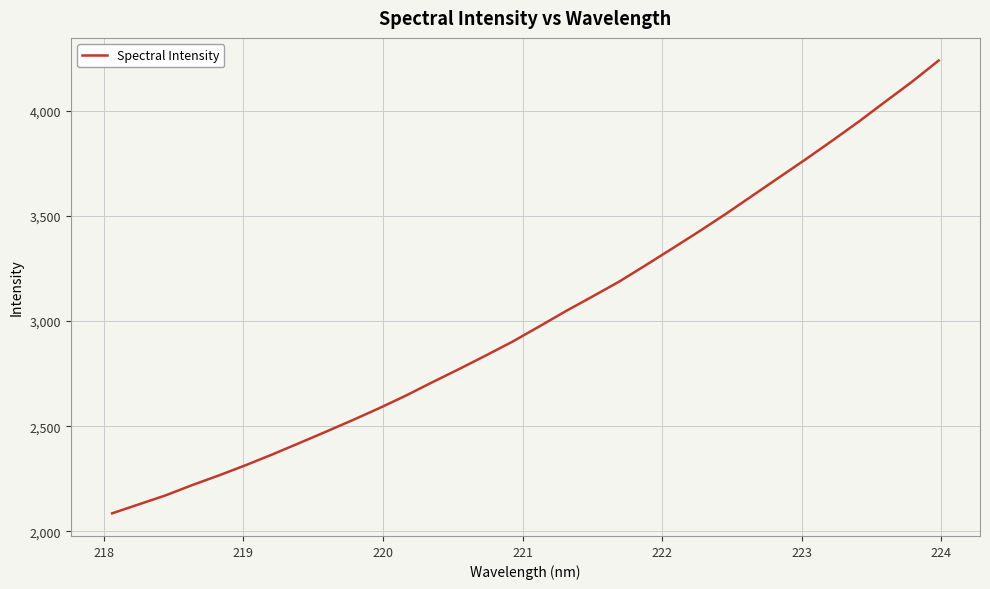

What is the smallest value displayed?

2086.2